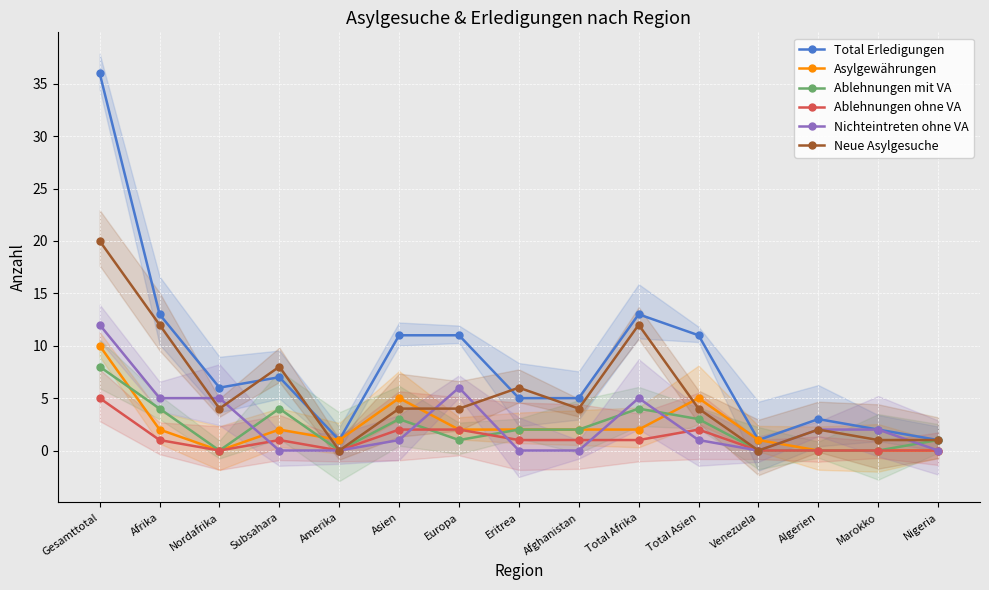

True or false: Ablehnungen ohne VA has more than 0 points higher than both neighbors.

True